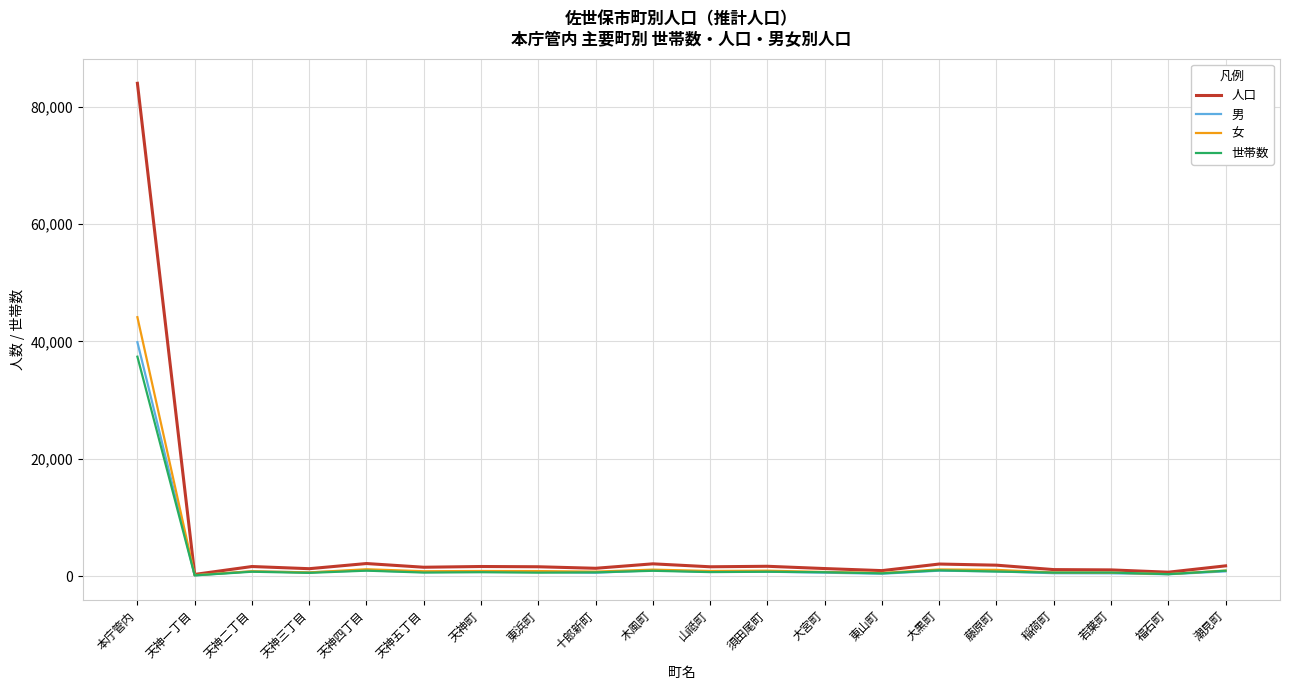

Where is 女 nearest to the value 22144?

天神四丁目